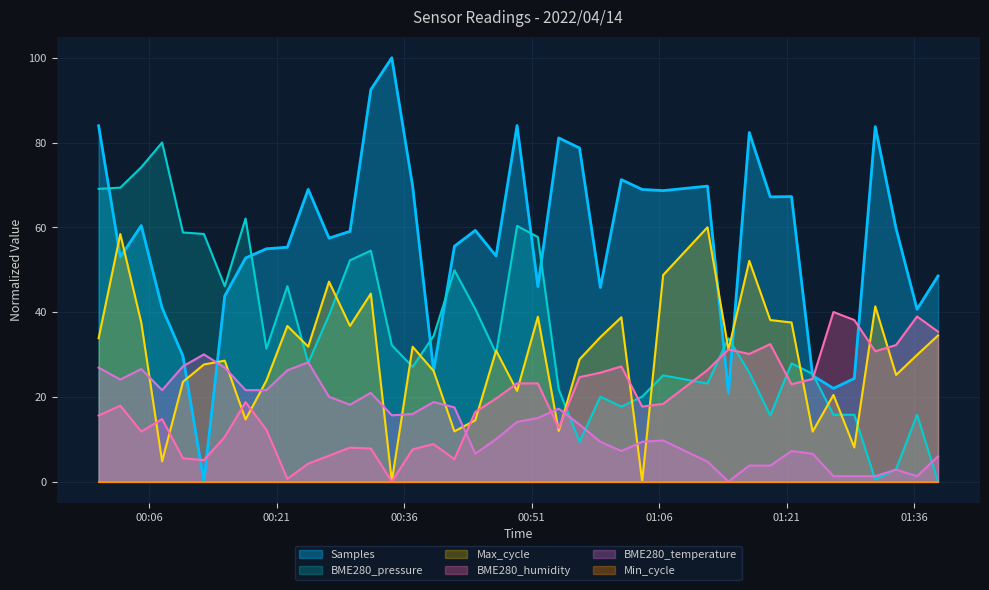

Which series has the widest spread of values?

Samples